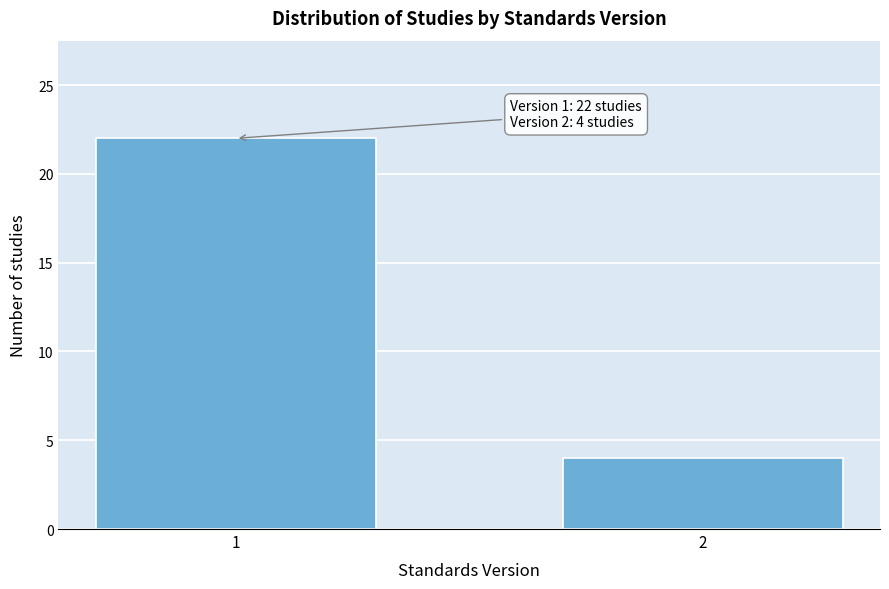

Reading left to right, list all the values displayed in this chart.

1=22	2=4